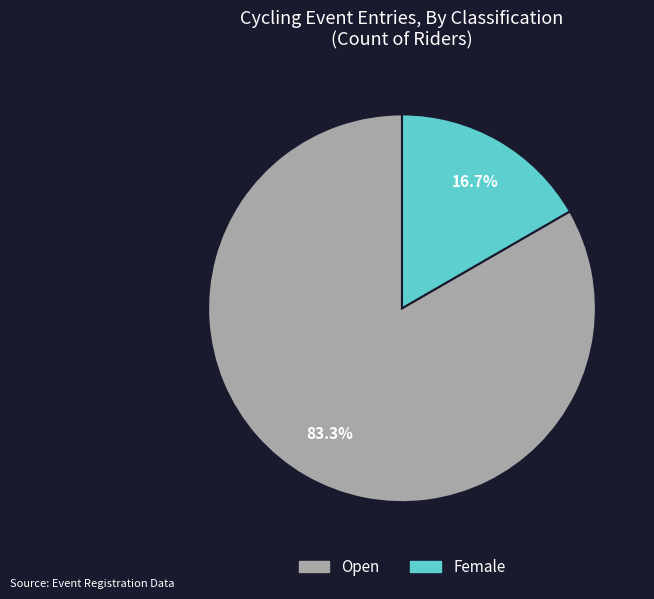

Combined, what portion of the pie is Female and Open?

100.0%